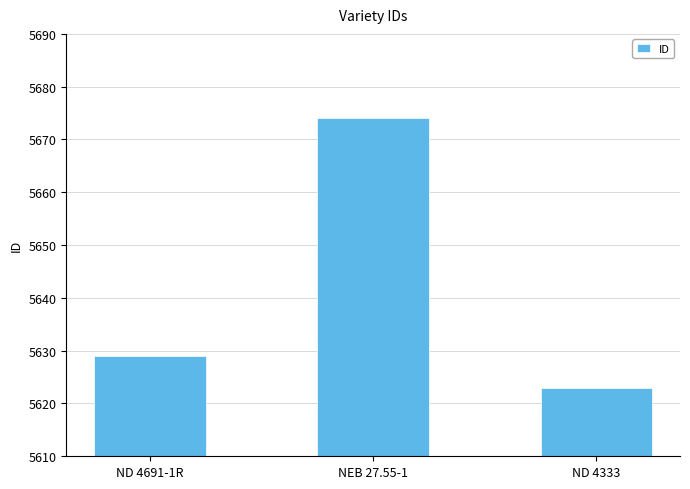

How many series are shown in this chart?

1